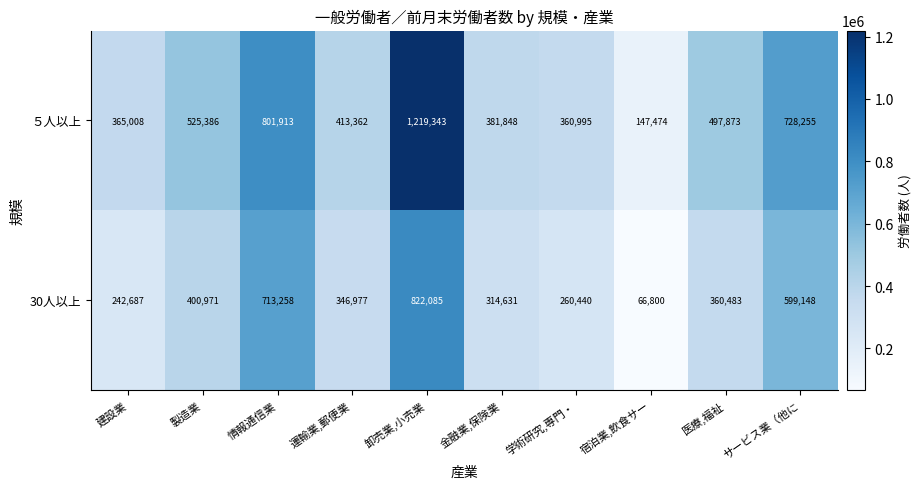

Reading left to right, what are all the values shown in this chart?

５人以上: 365008	525386	801913	413362	1219343	381848	360995	147474	497873	728255
30人以上: 242687	400971	713258	346977	822085	314631	260440	66800	360483	599148